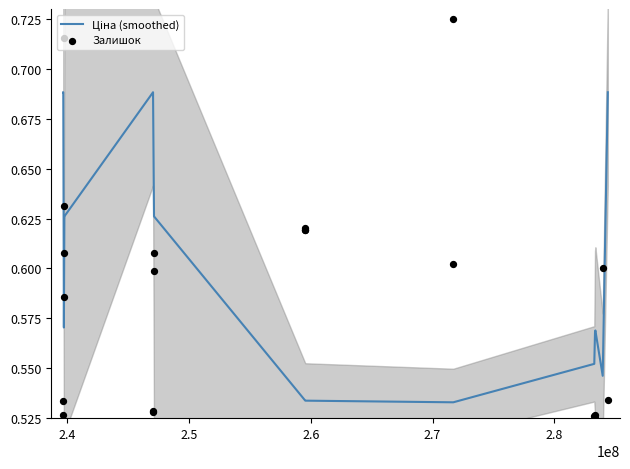

Which series has the largest total across all categories?

Ціна (smoothed)